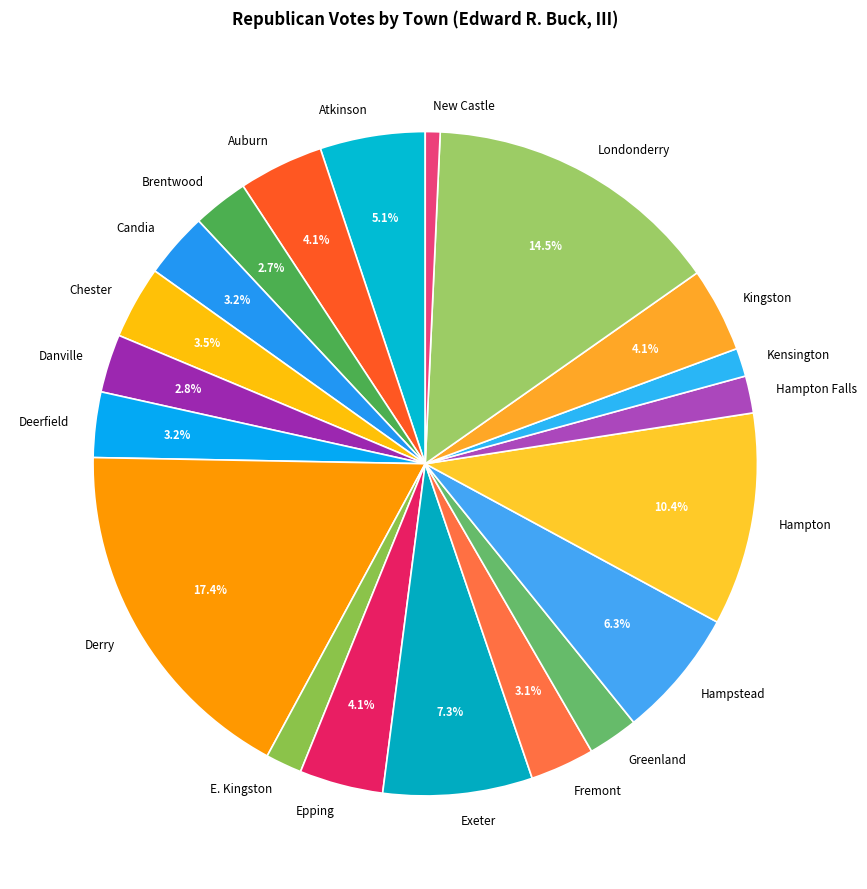

Does Deerfield account for over 50% of the chart?

No